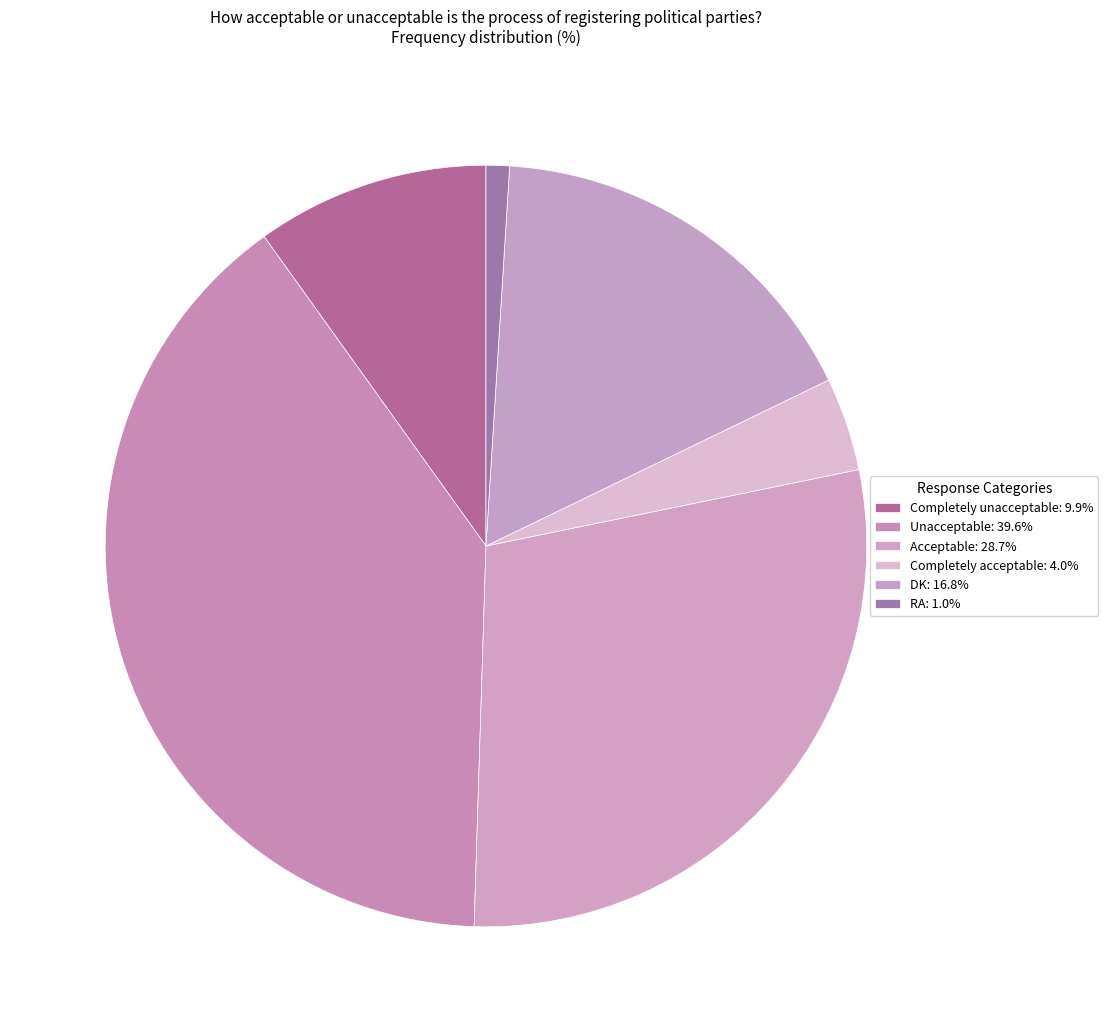

What is the largest slice in the pie chart?

Unacceptable